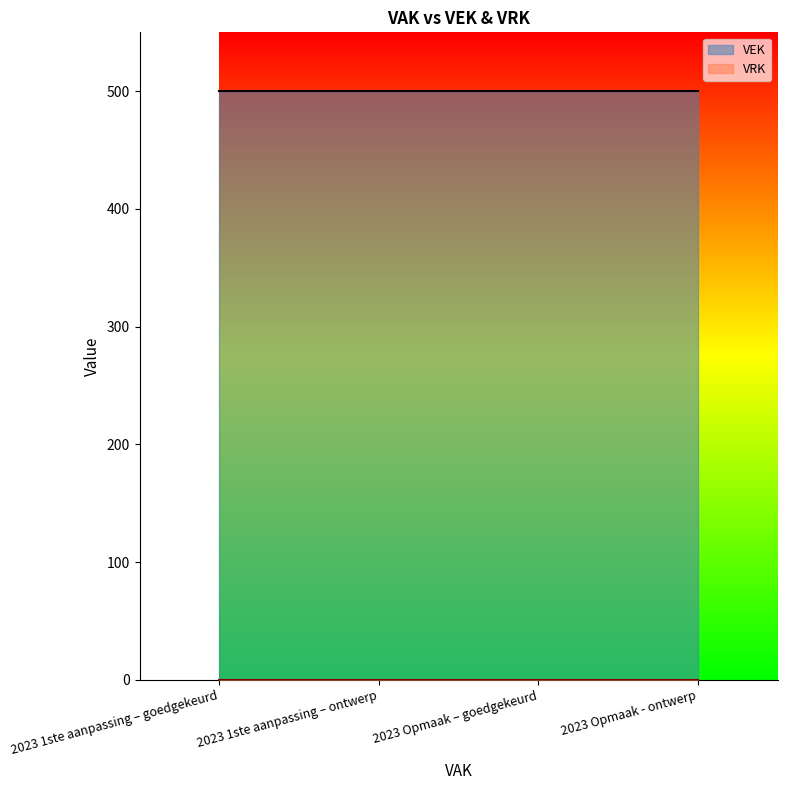

True or false: VEK and VRK intersect in this chart.

False